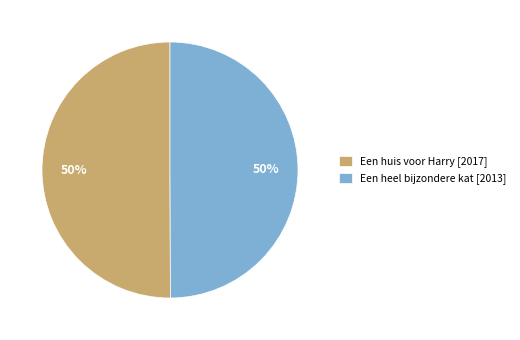

Approximately how many times larger is the value at Een heel bijzondere kat compared to Een huis voor Harry?

1.0